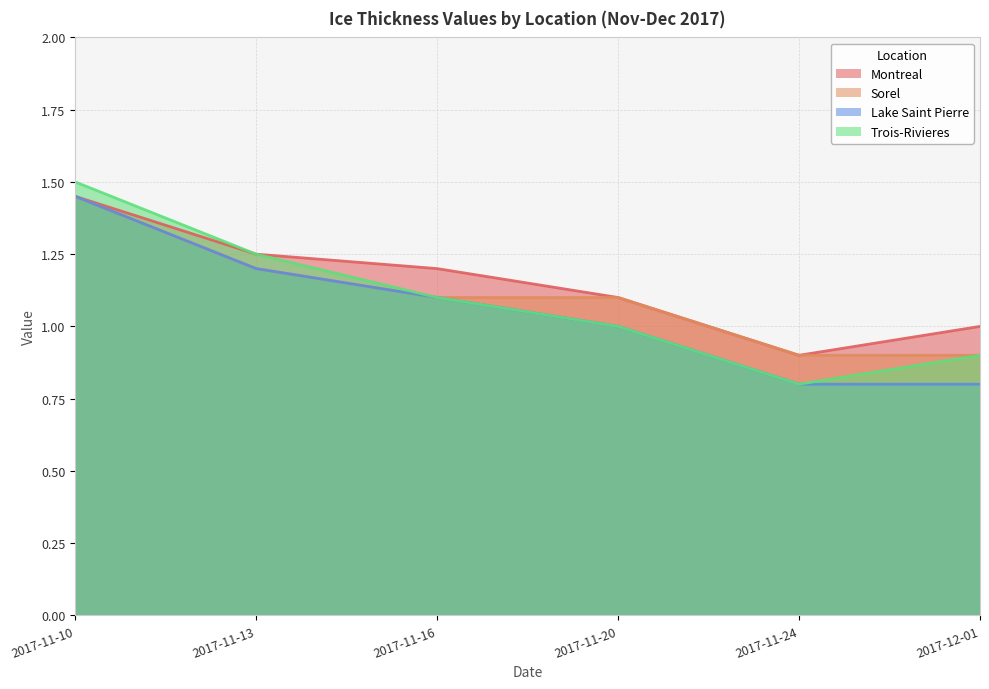

True or false: Lake Saint Pierre and Sorel intersect in this chart.

False